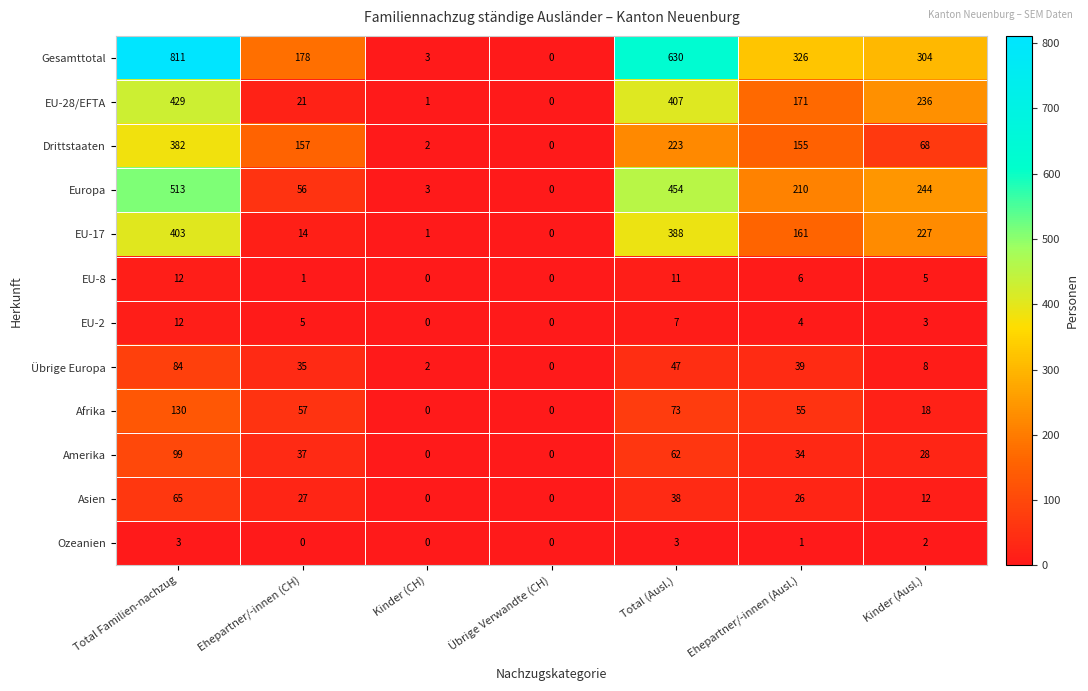

What is the total value across all series at Ehepartner/-innen (Ausl.)?

1188